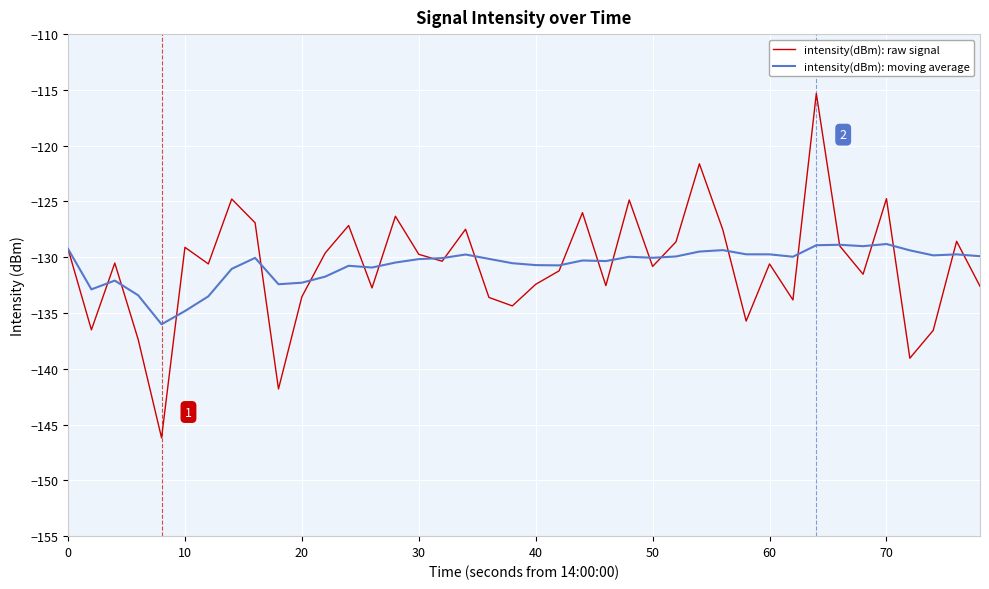

Which series has the widest spread of values?

intensity(dBm): raw signal